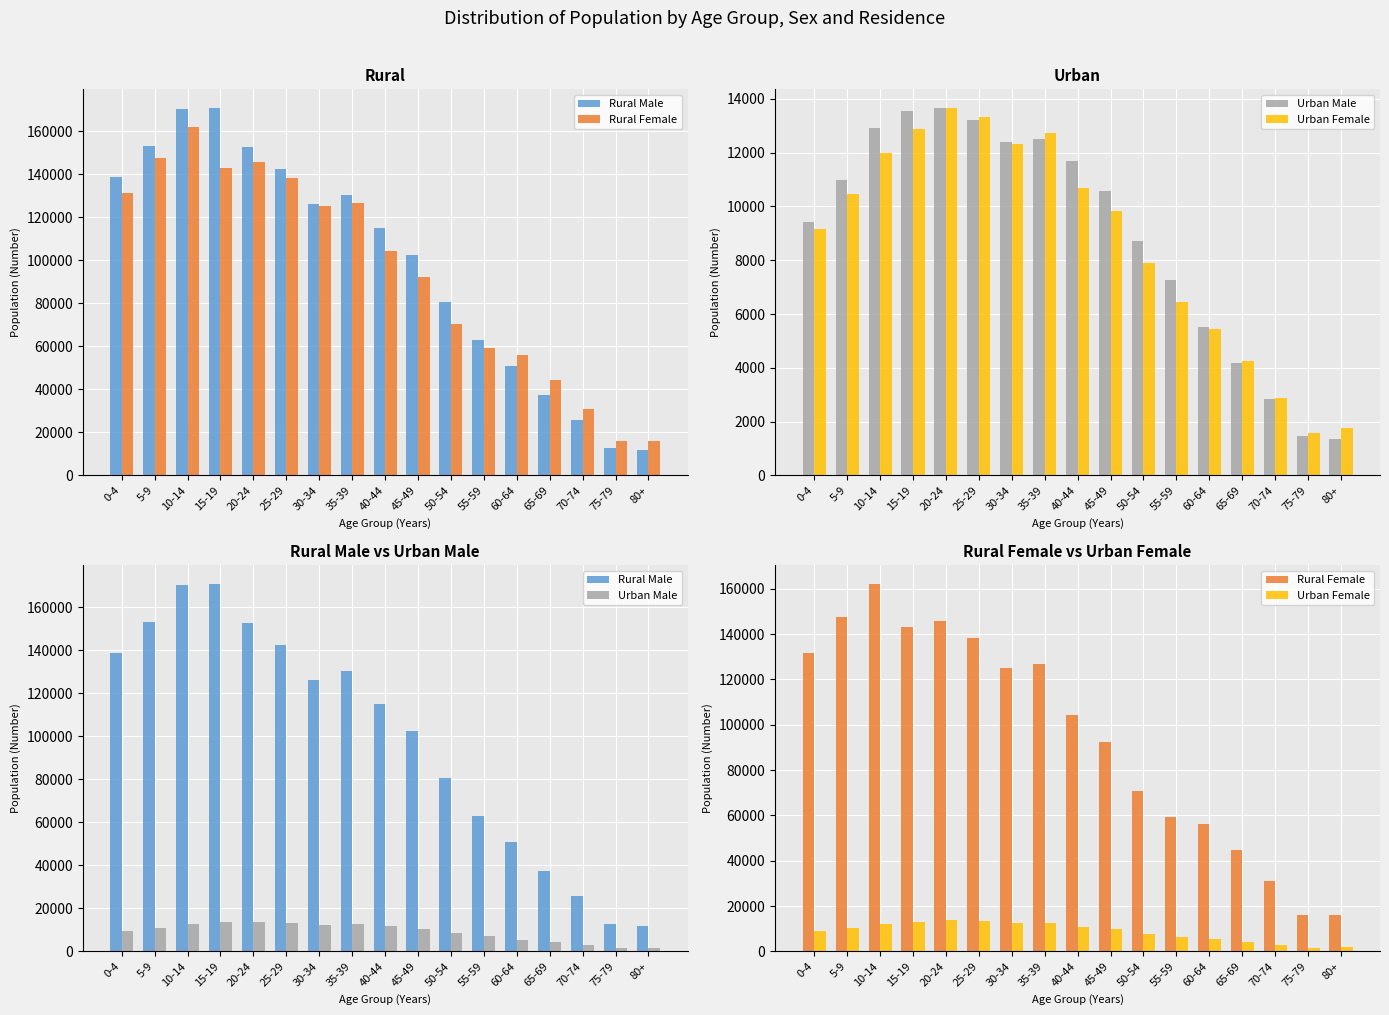

What is the average value of the Rural Male series?

99116